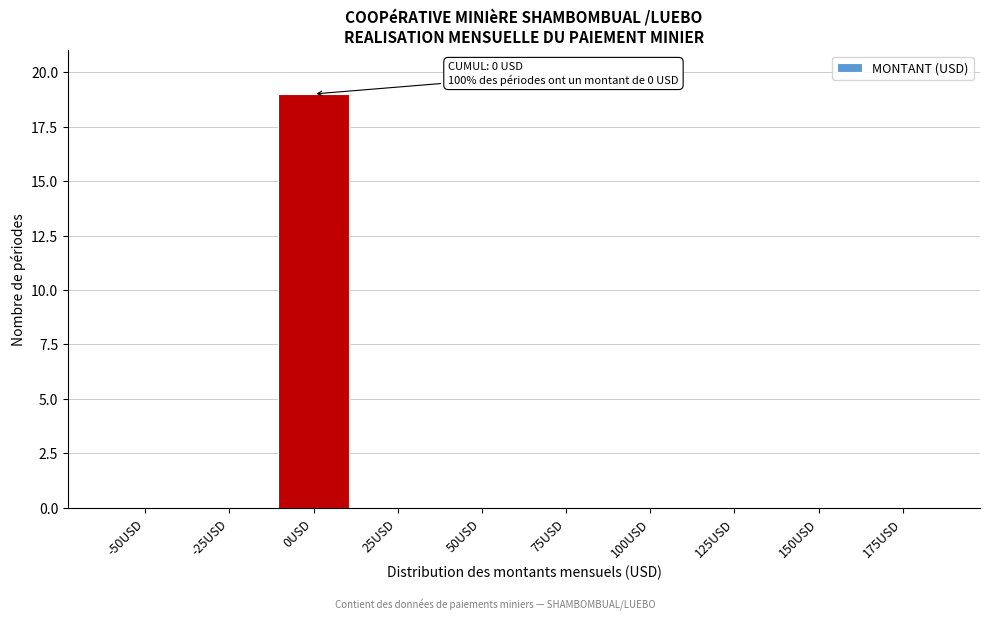

Reading right to left, transcribe all the data shown in this chart.

175USD=0	150USD=0	125USD=0	100USD=0	75USD=0	50USD=0	25USD=0	0USD=19	-25USD=0	-50USD=0